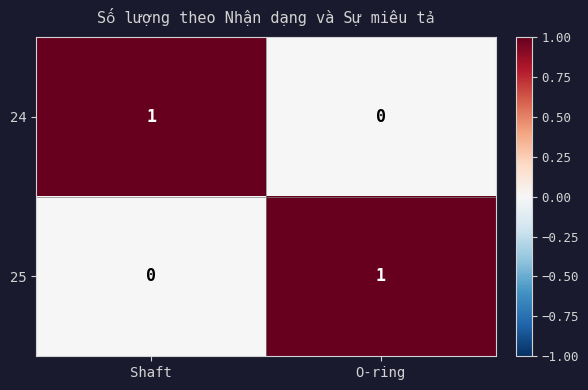

Is the value of 25 at O-ring greater than the value of 24 at O-ring?

Yes